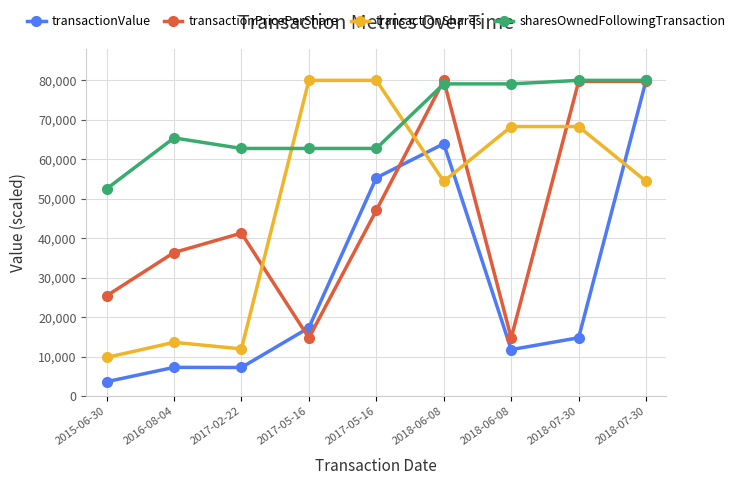

What are all the series names shown in the legend?

transactionValue, transactionPricePerShare, transactionShares, sharesOwnedFollowingTransaction